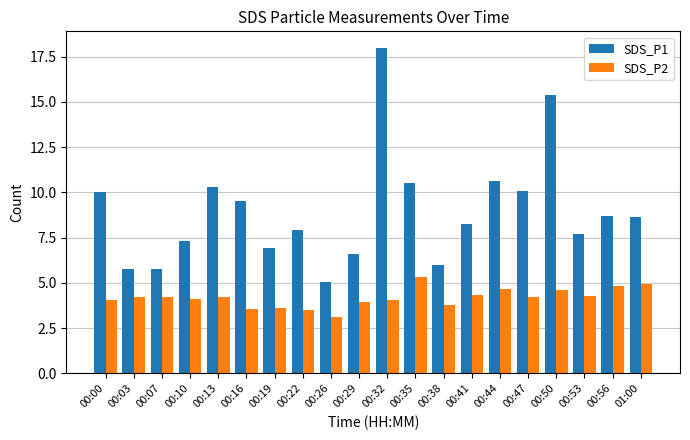

What is the greatest value displayed?

18.0